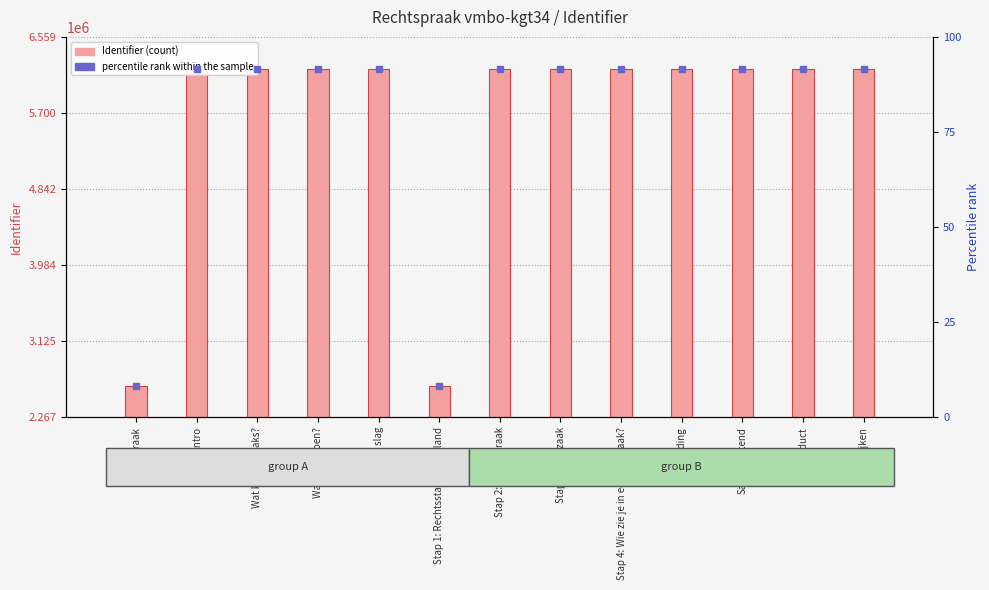

Rank the categories by Identifier value from highest to lowest.

Terugkijken, Eindproduct, Samenvattend, Afronding, Stap 3: Strafzaak, Stap 4: Wie zie je in een strafzaak?, Stap 2: Rechtspraak, Aan de slag, Wat ga ik doen?, Wat kan ik straks?, Intro, Stap 1: Rechtsstaat Nederland, Rechtspraak